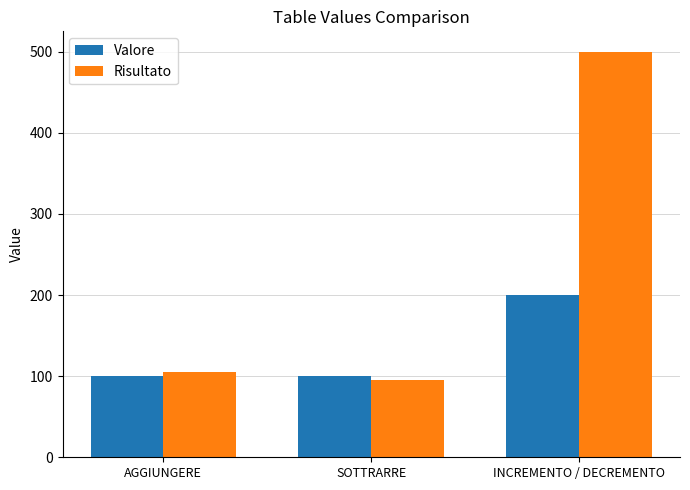

Reading left to right, list all the values displayed in this chart.

Valore: AGGIUNGERE=100	SOTTRARRE=100	INCREMENTO / DECREMENTO=200
Risultato: AGGIUNGERE=105	SOTTRARRE=95	INCREMENTO / DECREMENTO=500